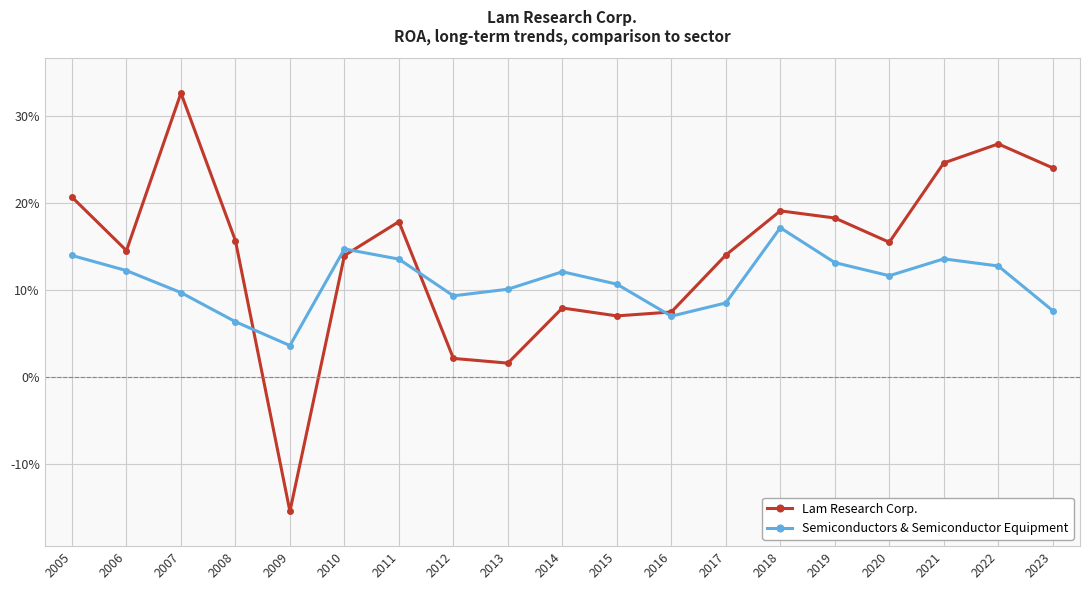

How many intersections are there between Lam Research Corp. and Semiconductors & Semiconductor Equipment?

4